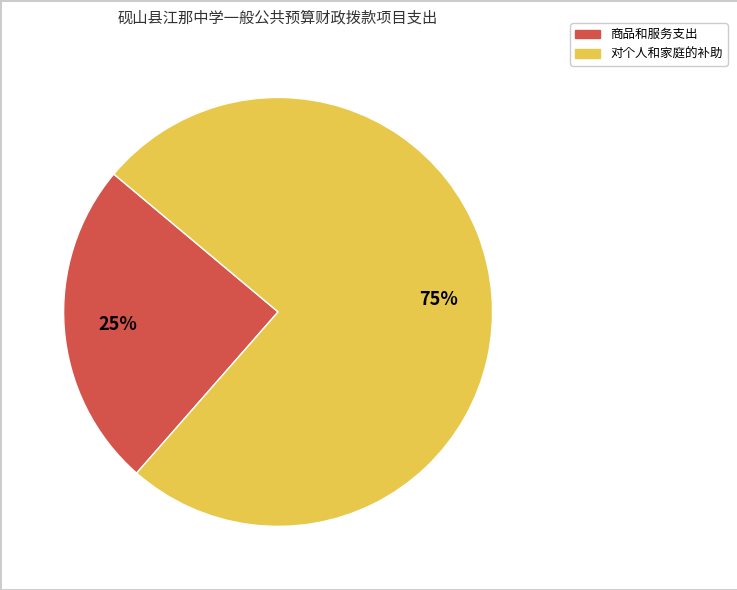

To the nearest percent, what percentage of the pie is 商品和服务支出?

25%